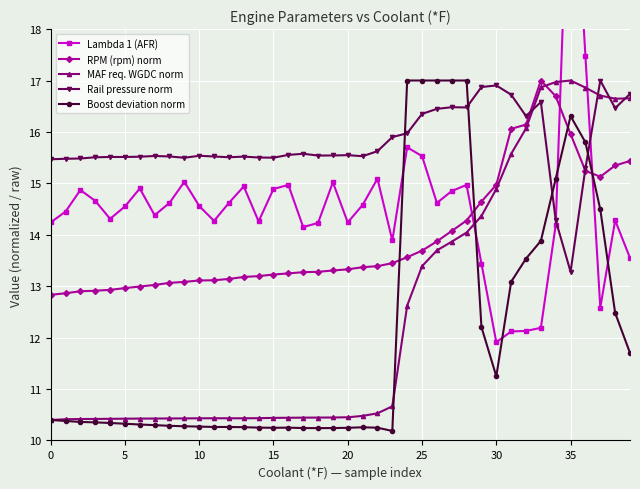

Count the number of categories in the chart.

40